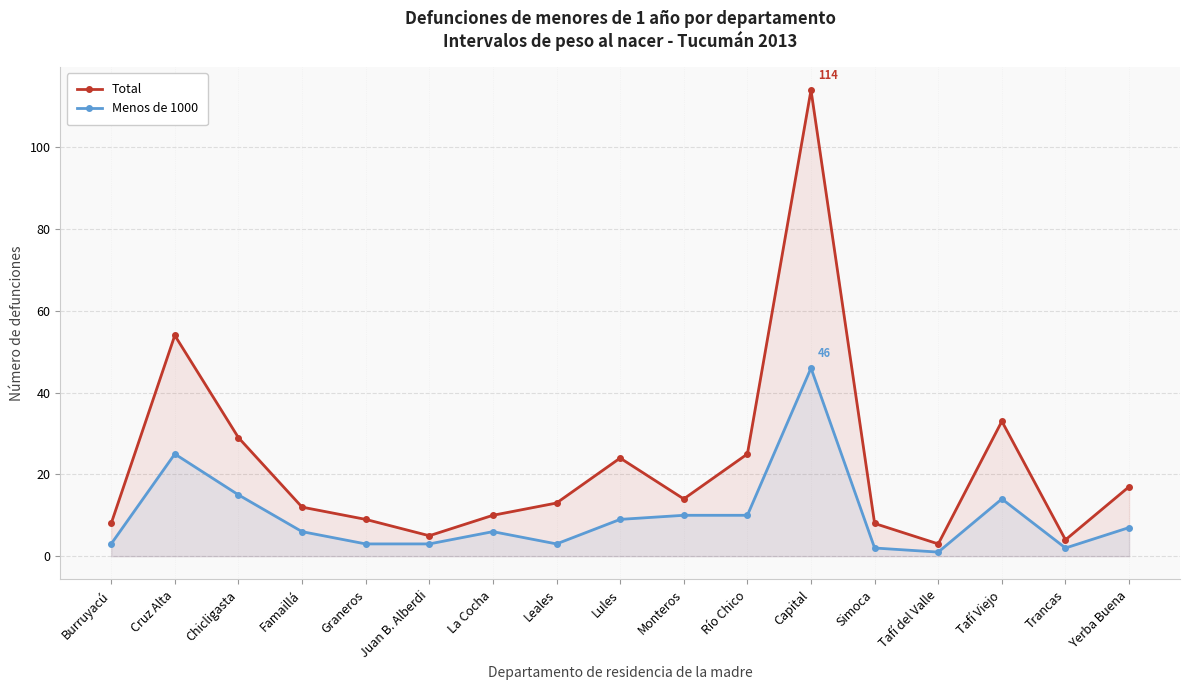

What is the label of the 13th point from the left?

Simoca